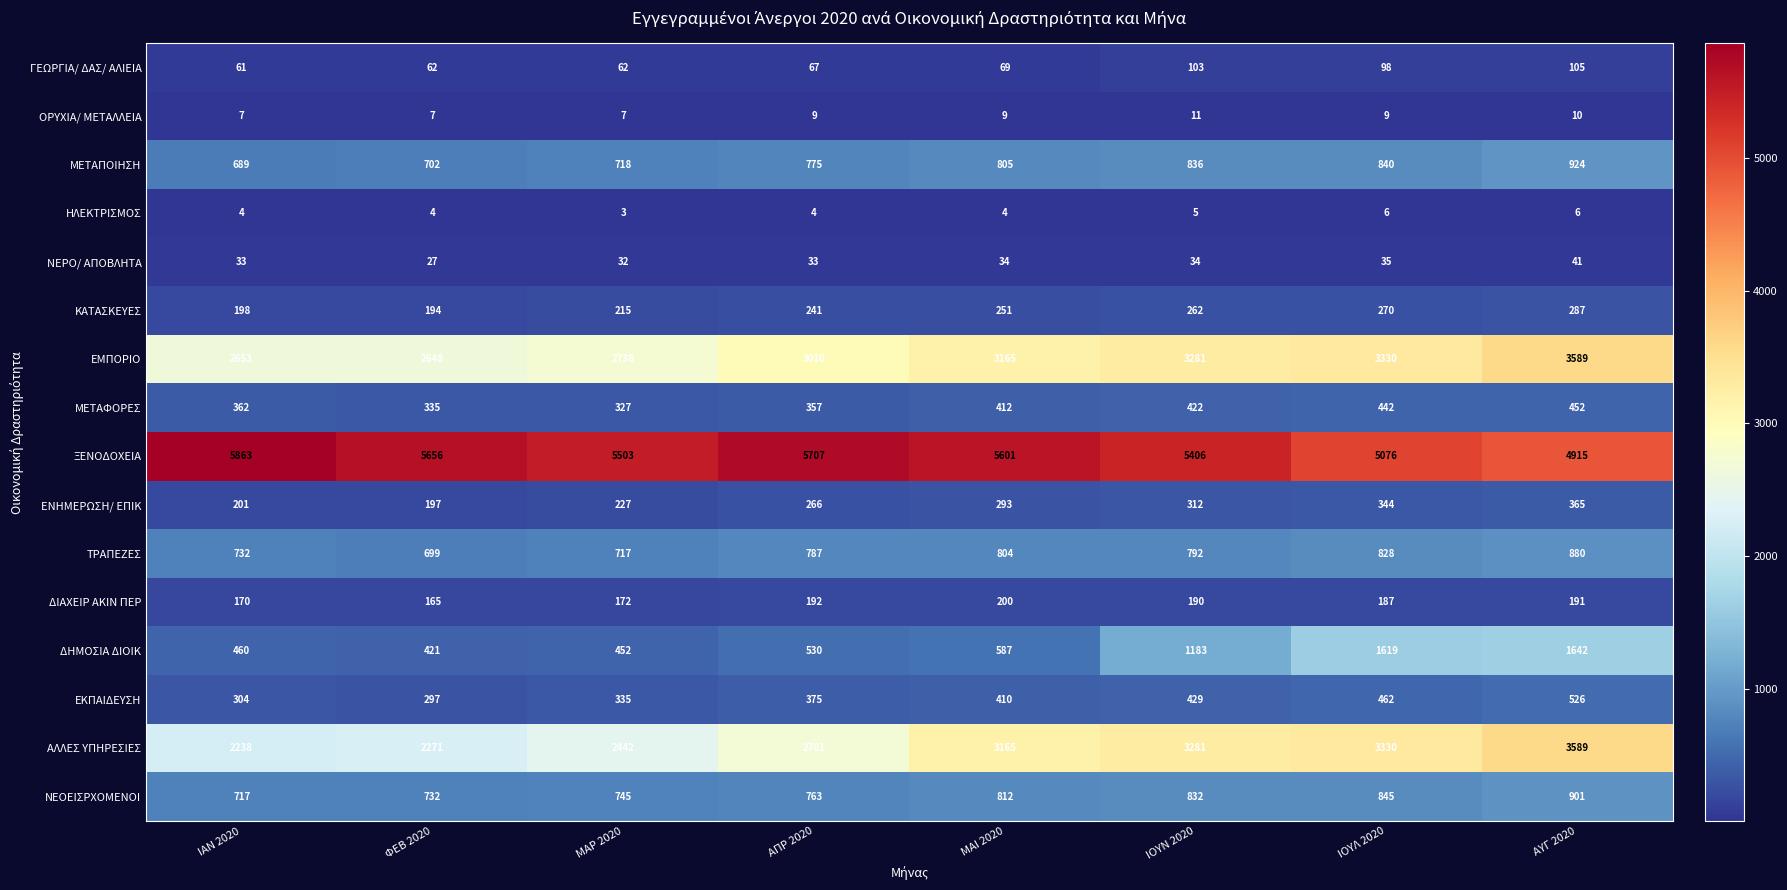

What is the difference between the highest and lowest values at ΦΕΒ 2020?

5652